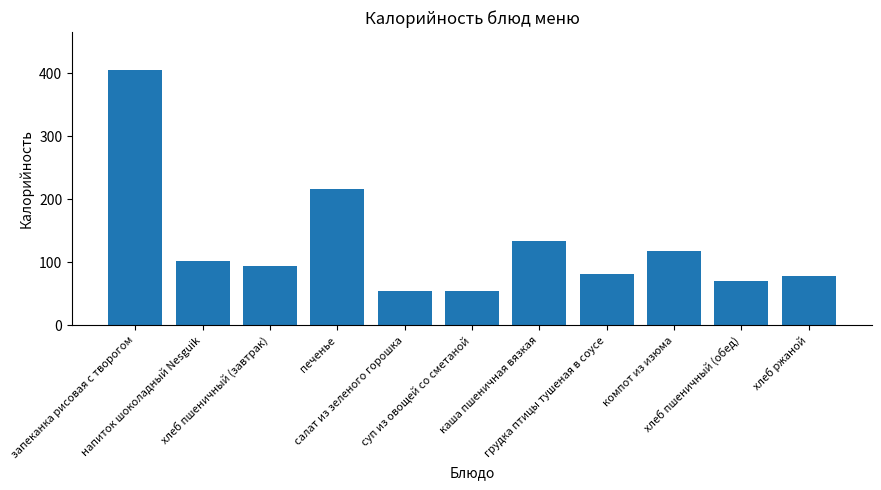

What is the sum of all values?

1409